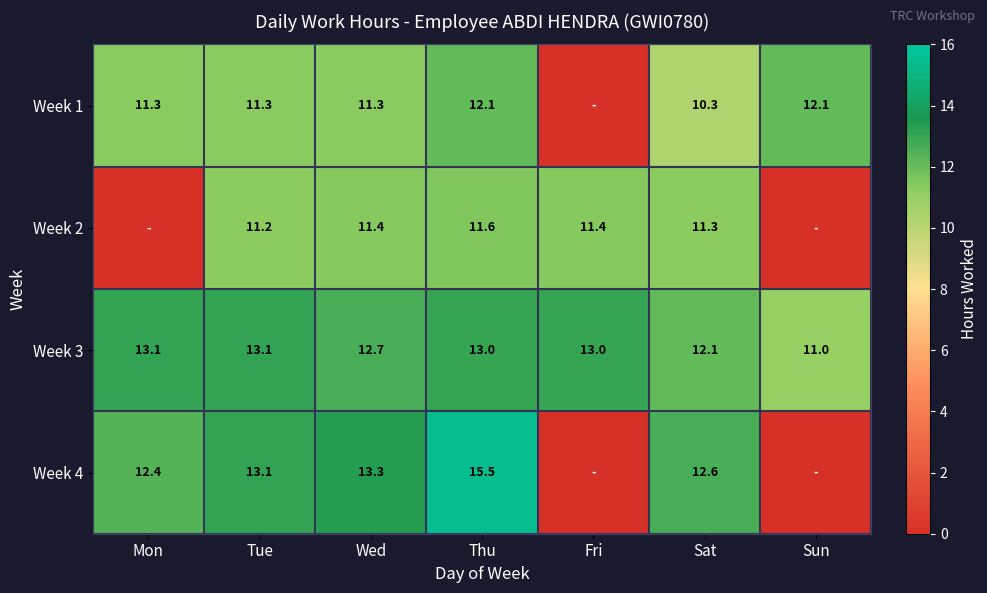

At how many categories does at least one series exceed 1?

7